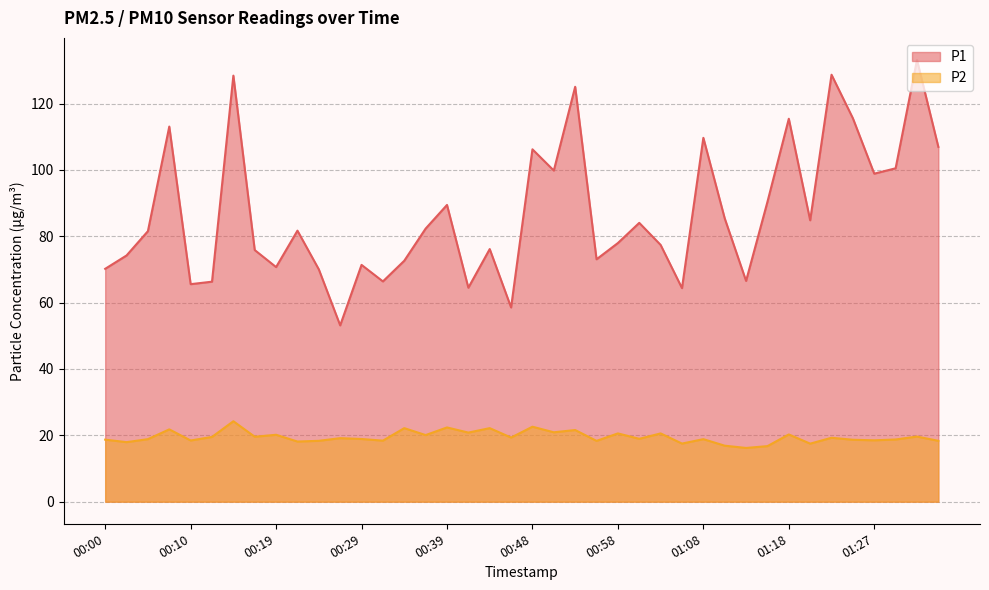

What is the difference between the maximum and minimum values in the P1 series?

80.0